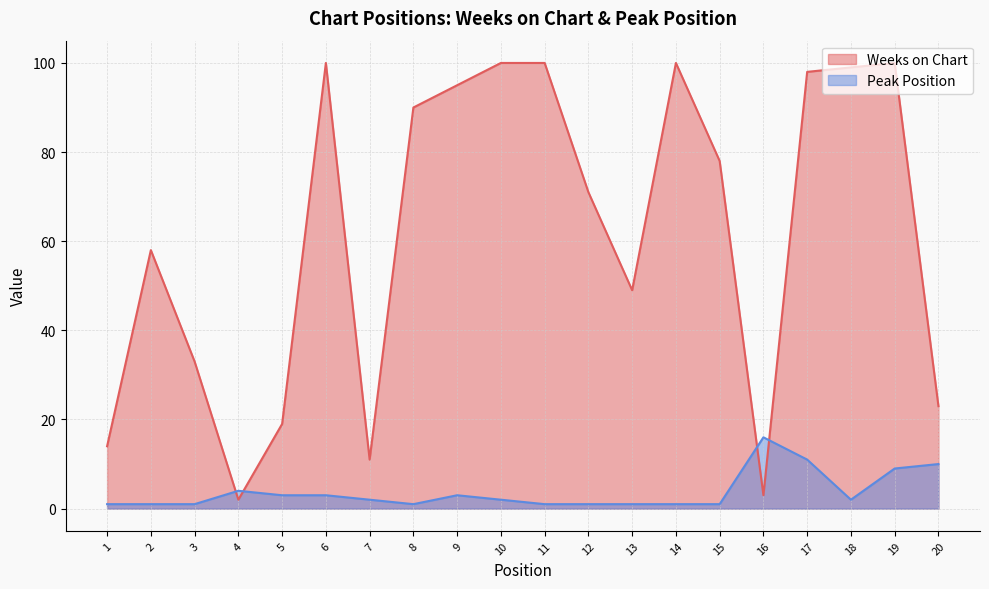

Does the chart have visible grid lines?

Yes